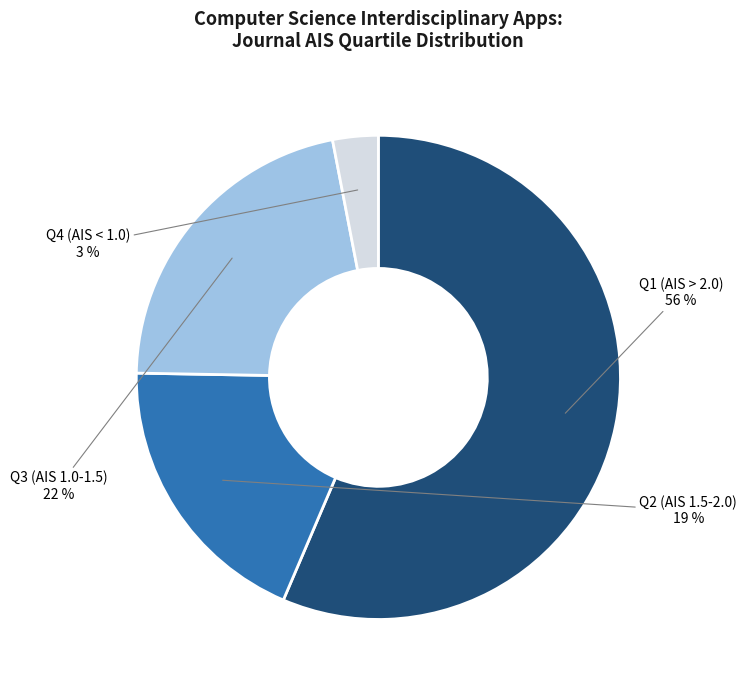

To the nearest percent, what percentage of the pie is Q2 (AIS 1.5-2.0)?

19%